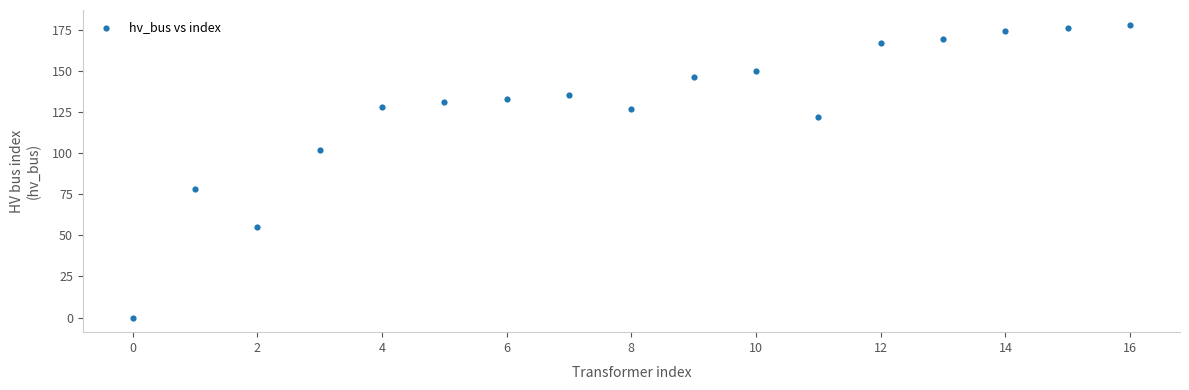

What is the range of Y values (max minus min)?

178